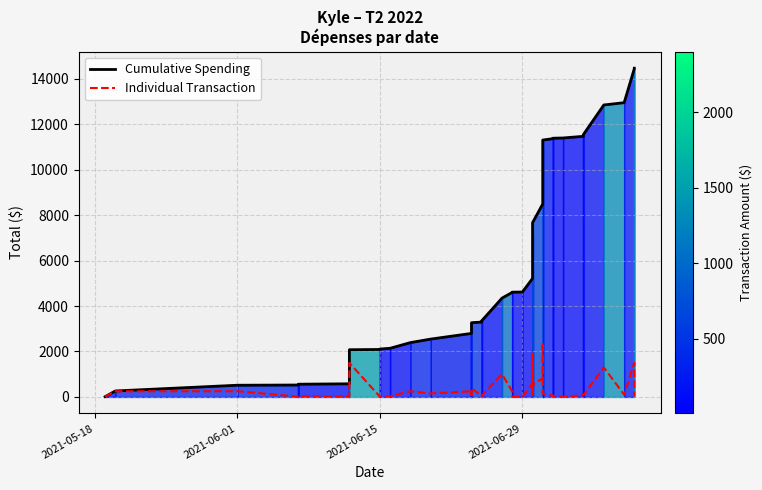

Which series has the widest spread of values?

Cumulative Spending